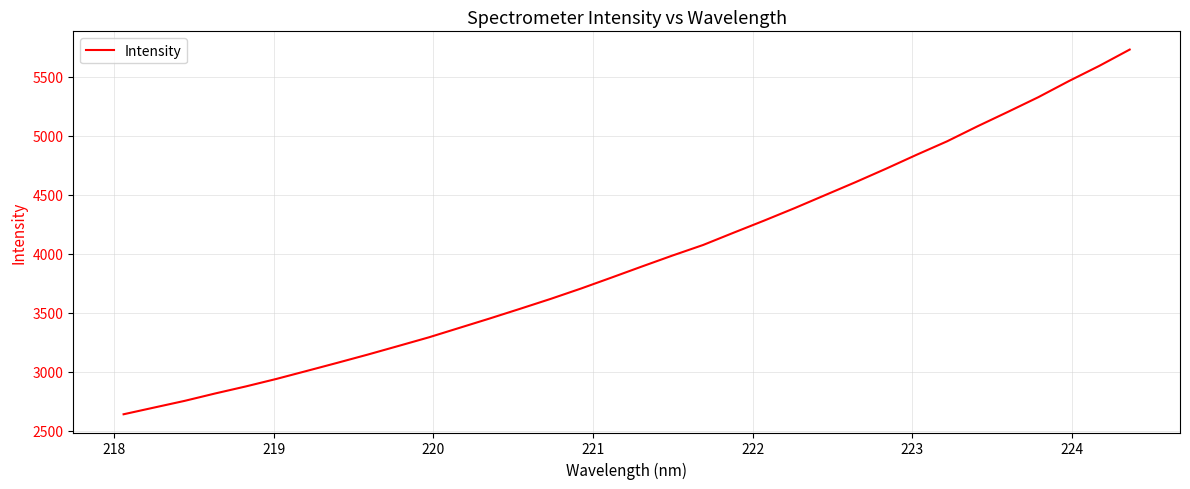

How many lines are shown in the chart?

1